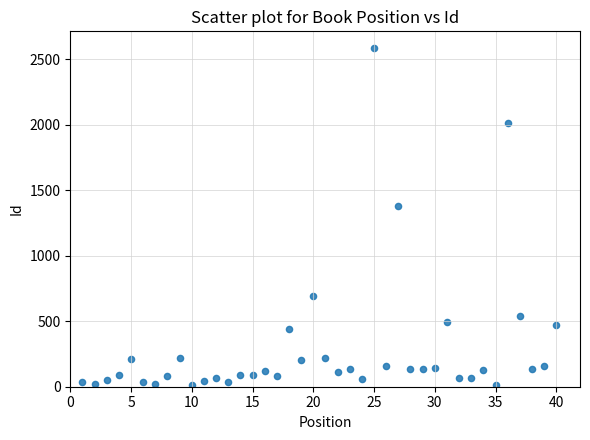

What is the range of Y values (max minus min)?

2573